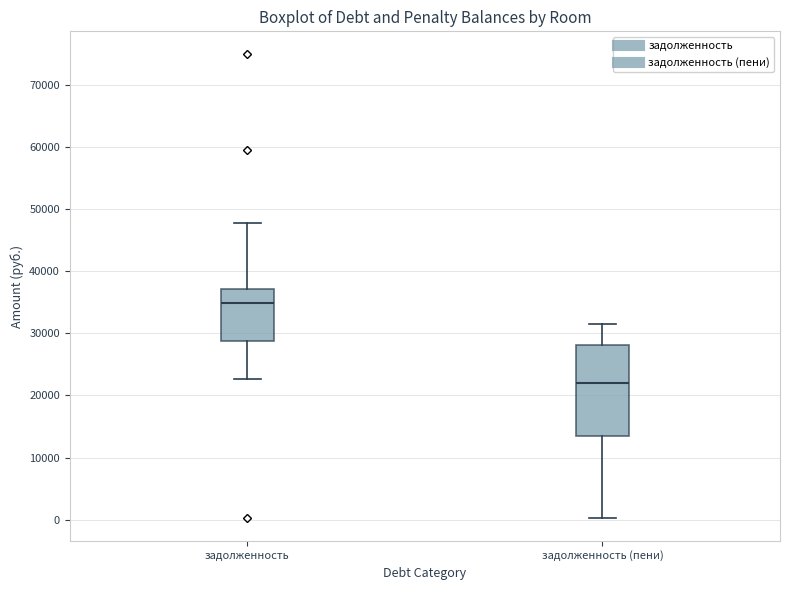

Comparing the boxes themselves (not the whiskers), which one is the tallest?

задолженность (пени)